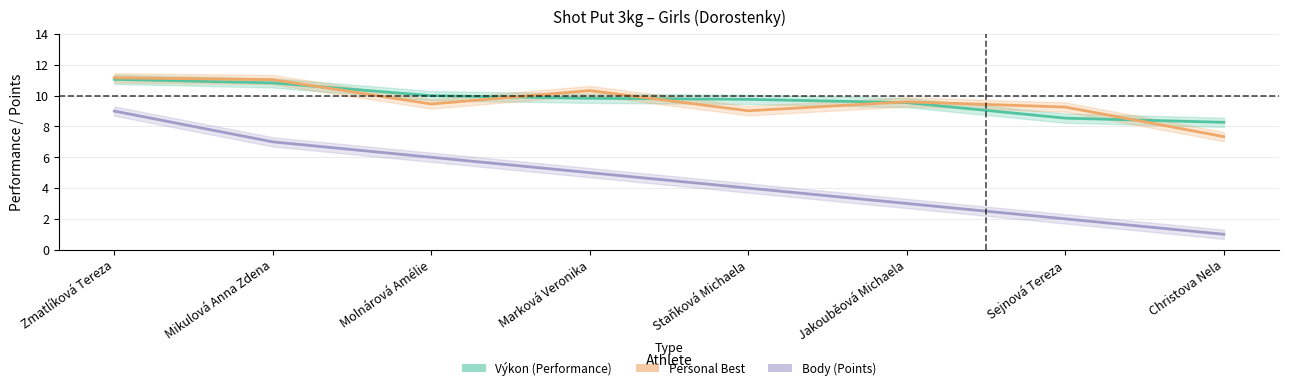

Which category has the lowest value in the Body series?

Christova Nela